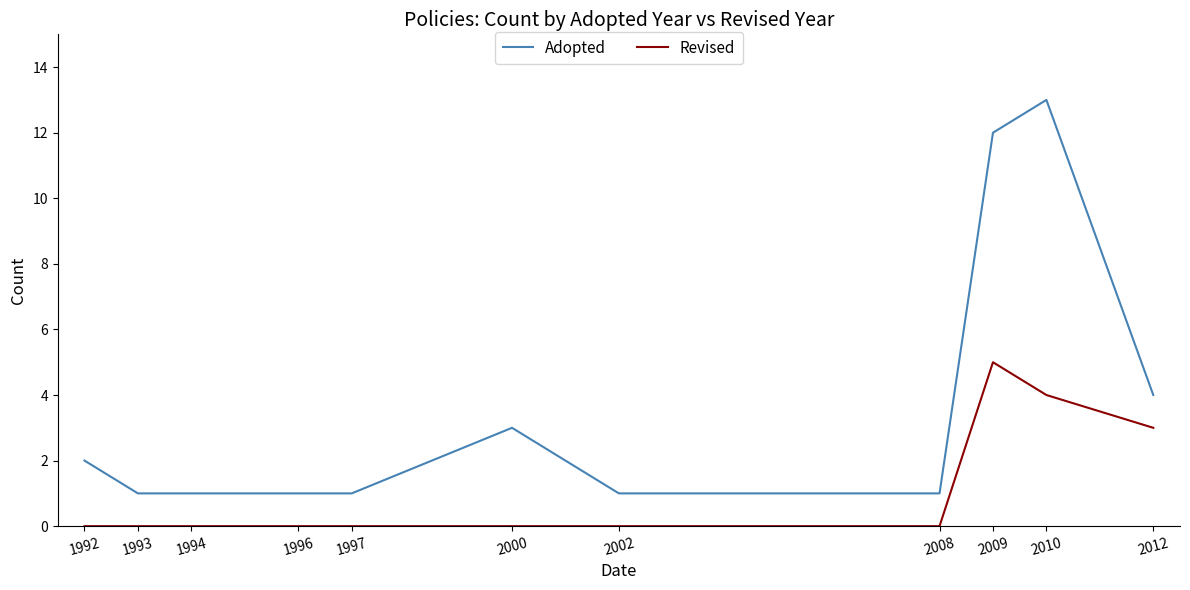

Read the Revised value at 2012.

3